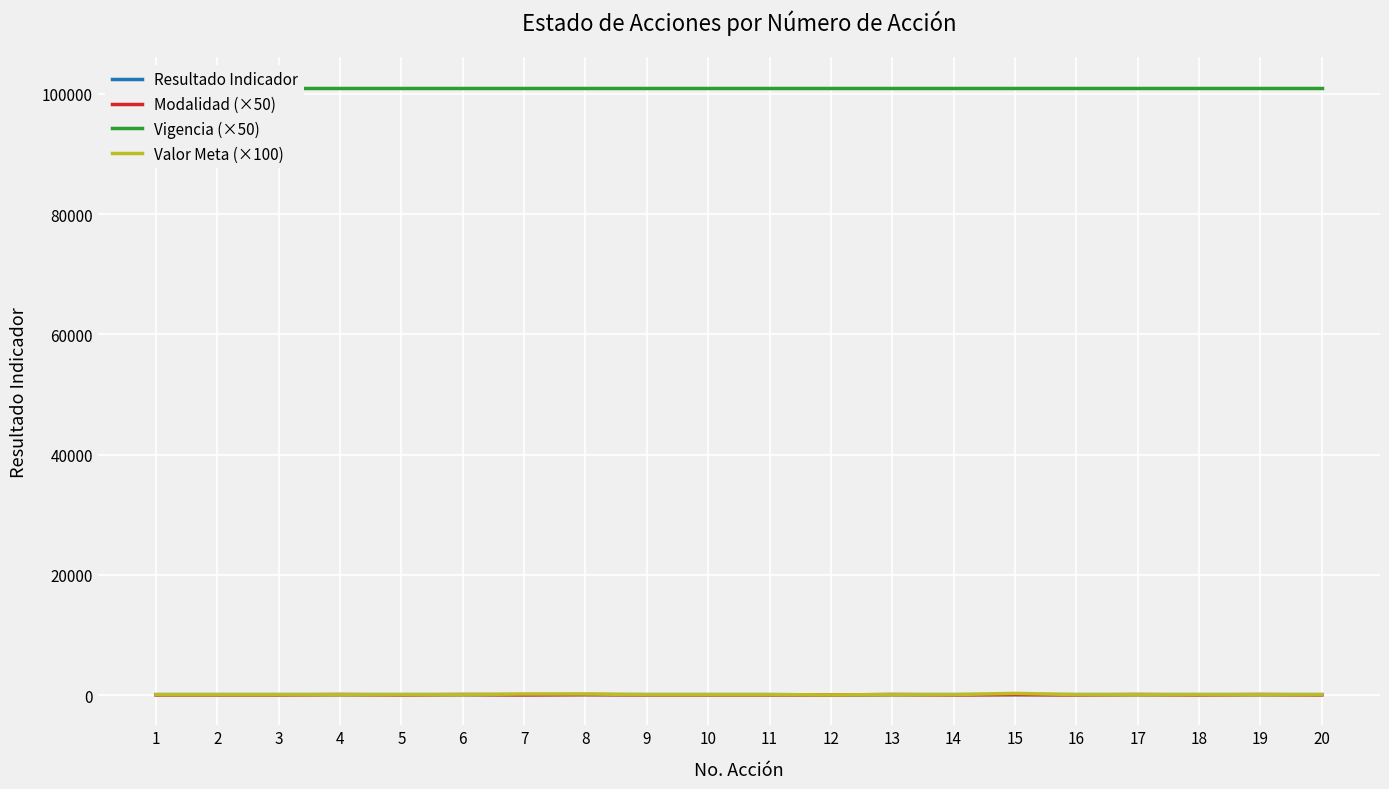

At which label does Valor Meta (×100) first exceed 100?

7